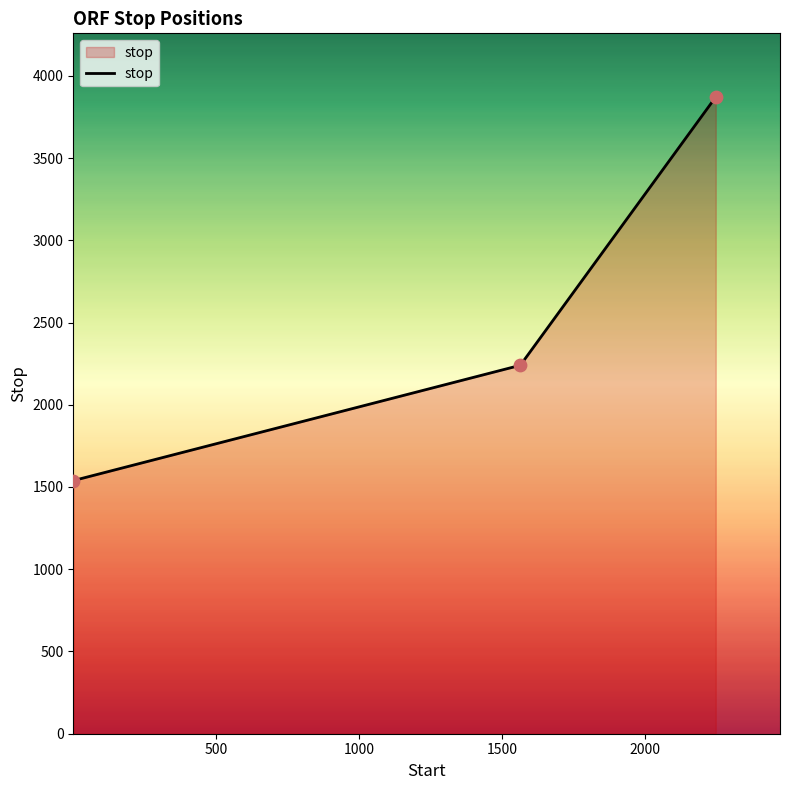

What is the sum of all values?

7650